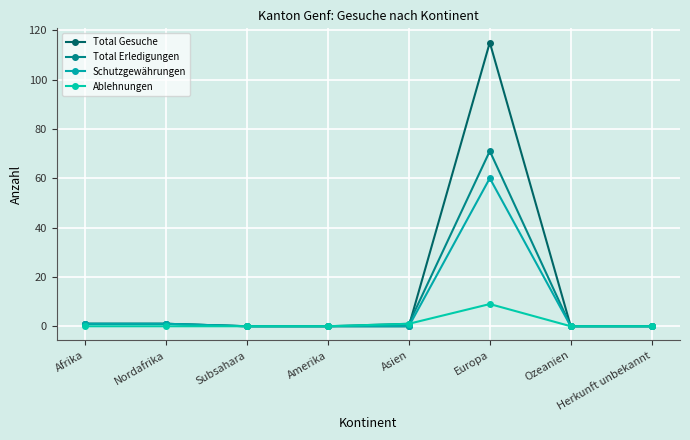

True or false: Schutzgewährungen has more than 1 points higher than both neighbors.

False